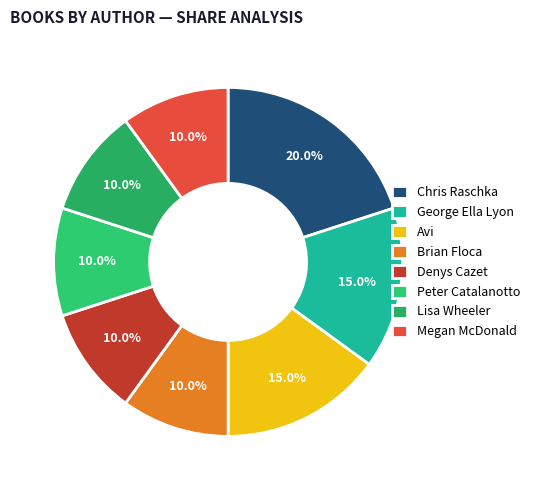

Does Peter Catalanotto account for over 50% of the chart?

No